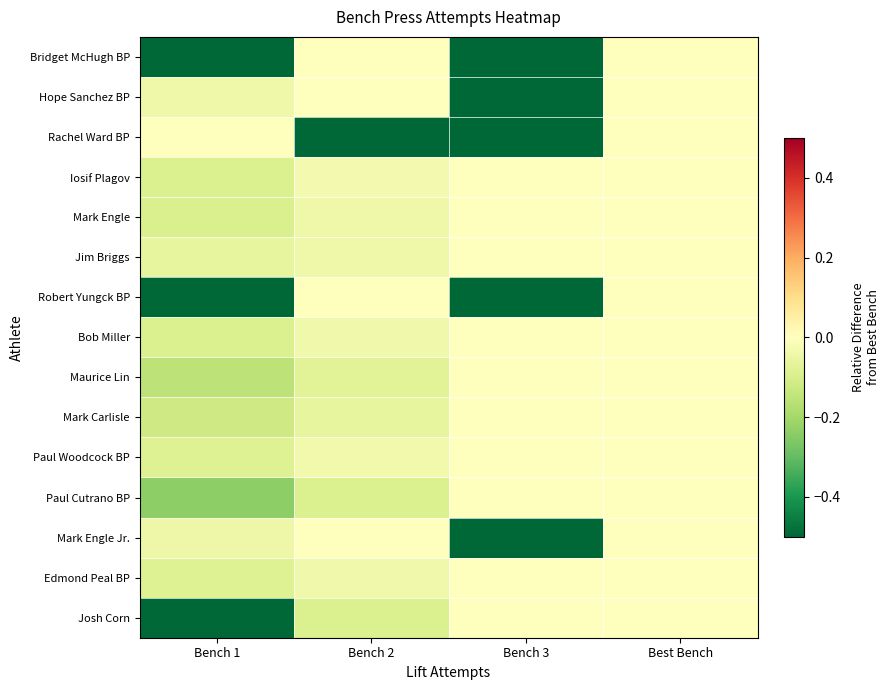

Which label corresponds to the largest value in the chart?

Bench 2